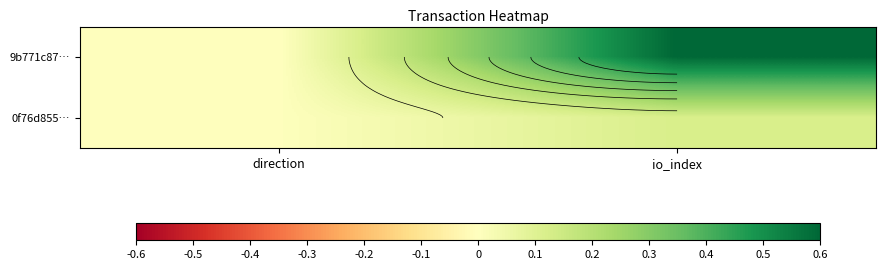

The value of 9b771c87… at direction is -0.0. True or false?

True